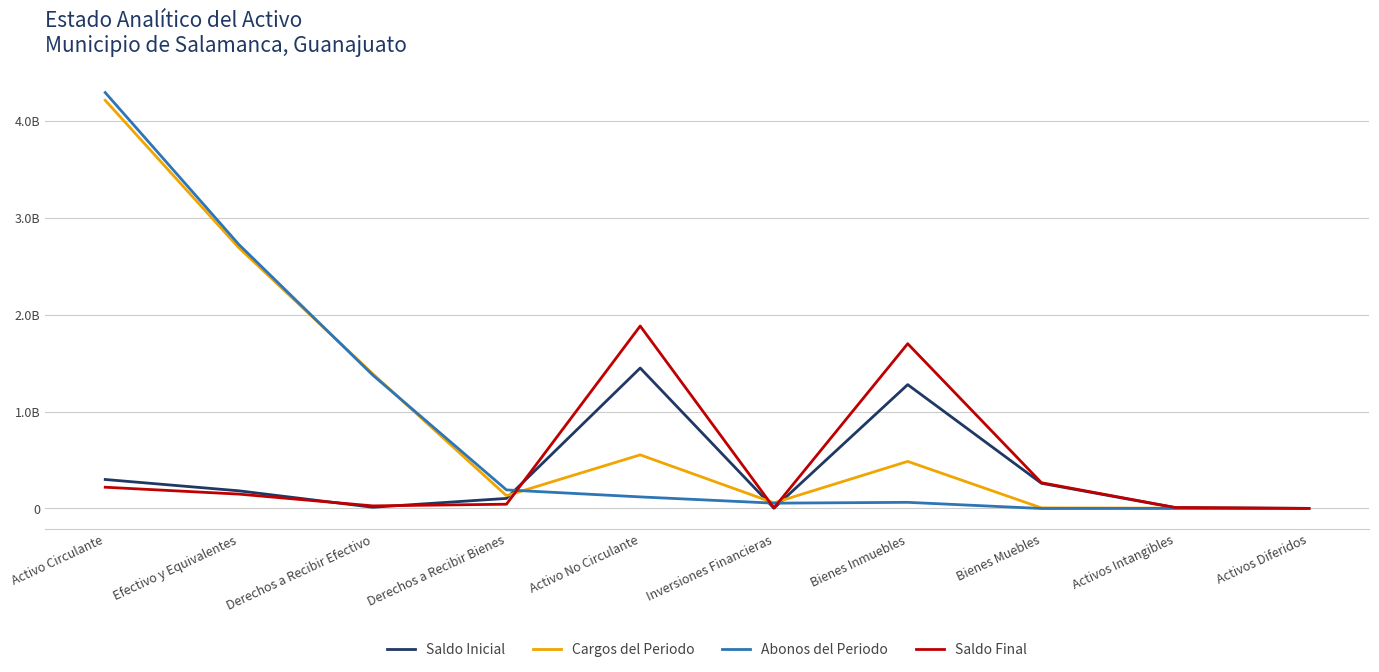

Which category has the lowest value across all series?

Activos Diferidos